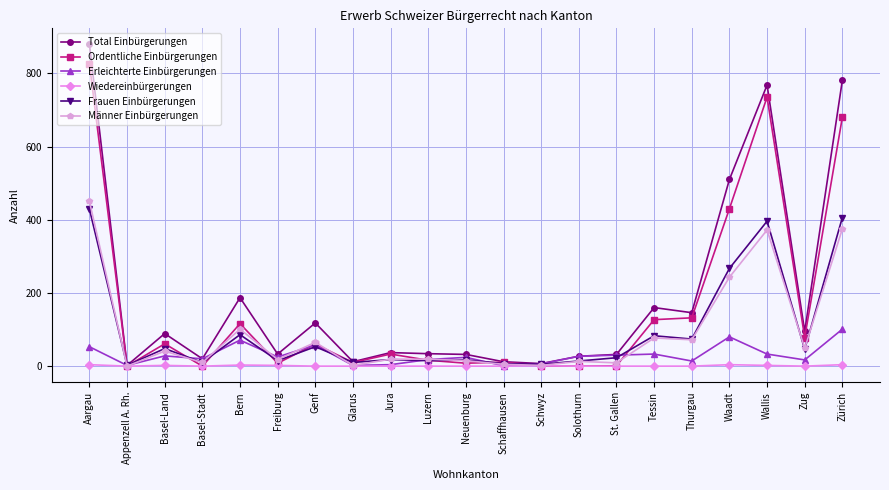

Where is Männer Einbürgerungen nearest to the value 225?

Waadt